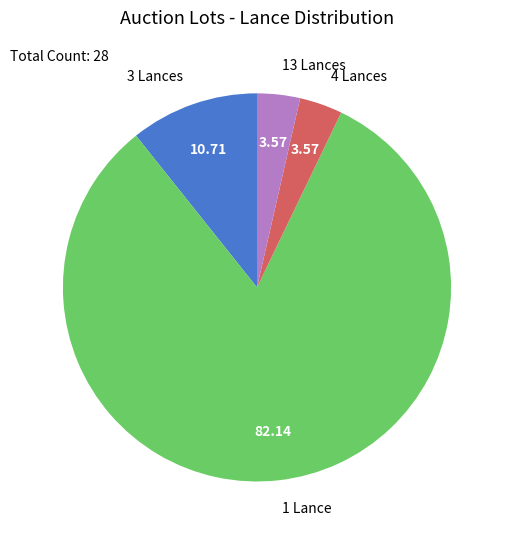

Combined, do 1 Lance and 4 Lances account for over 50%?

Yes